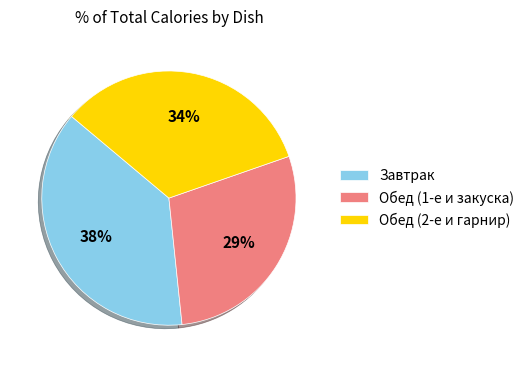

Is it true that Завтрак is 51% of the pie?

False